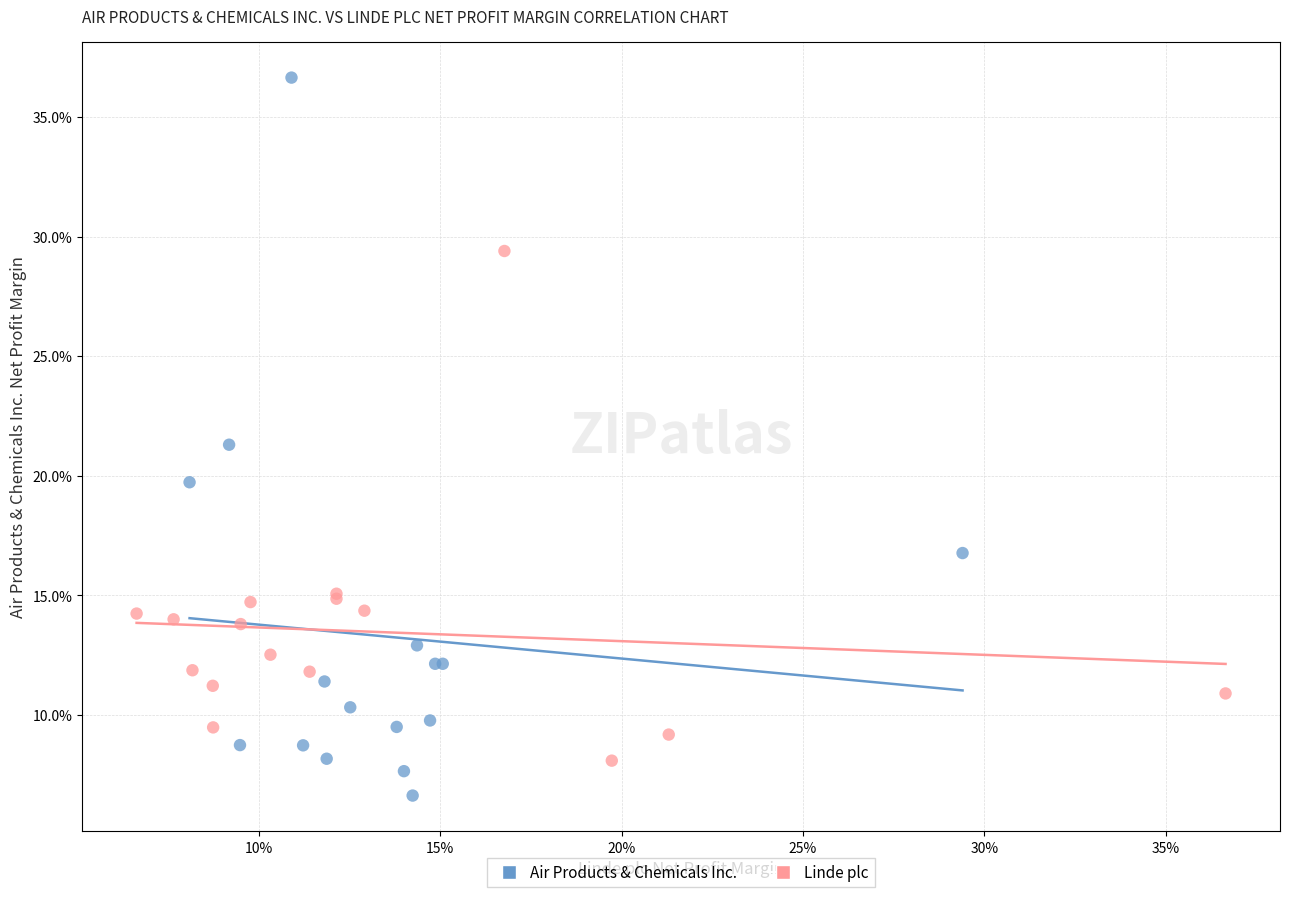

What are all the series names shown in the legend?

Air Products & Chemicals Inc., Linde plc